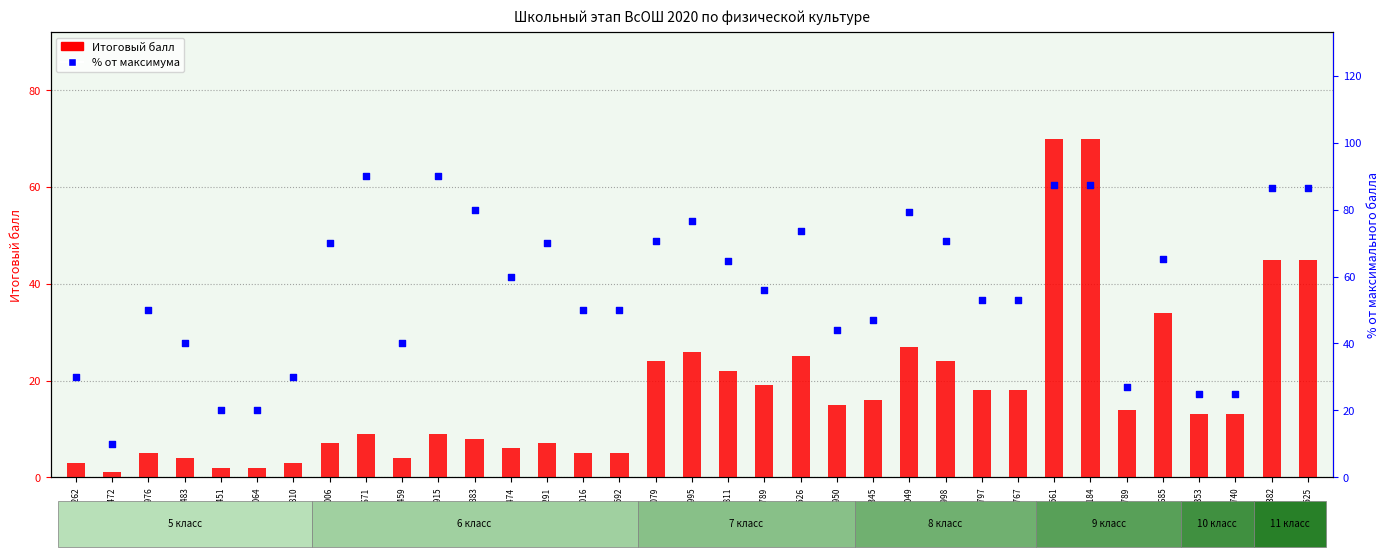

At how many categories does at least one series exceed 70?

12